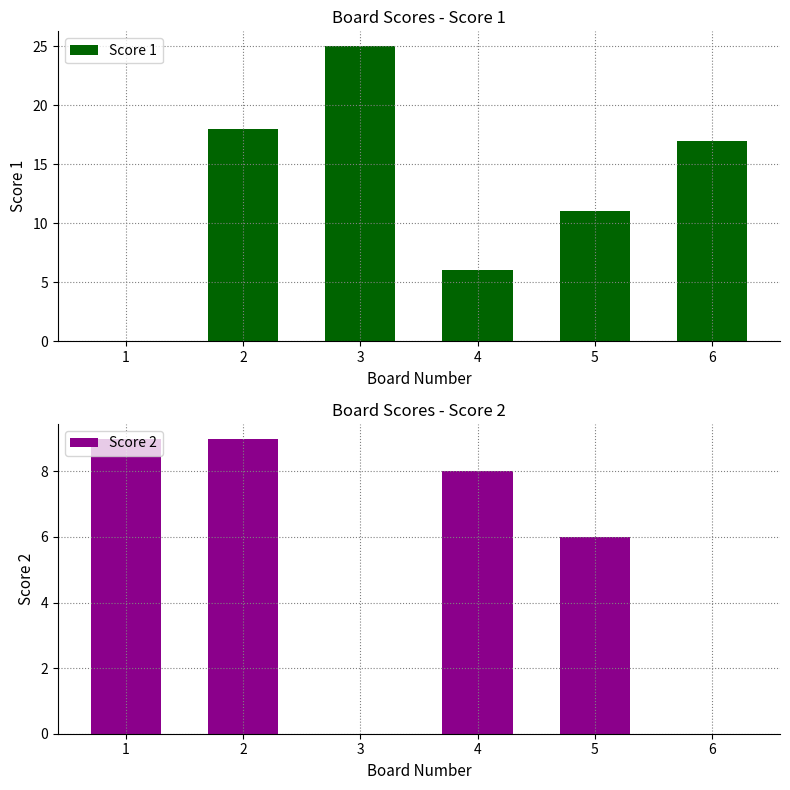

Count the number of data series in this chart.

2